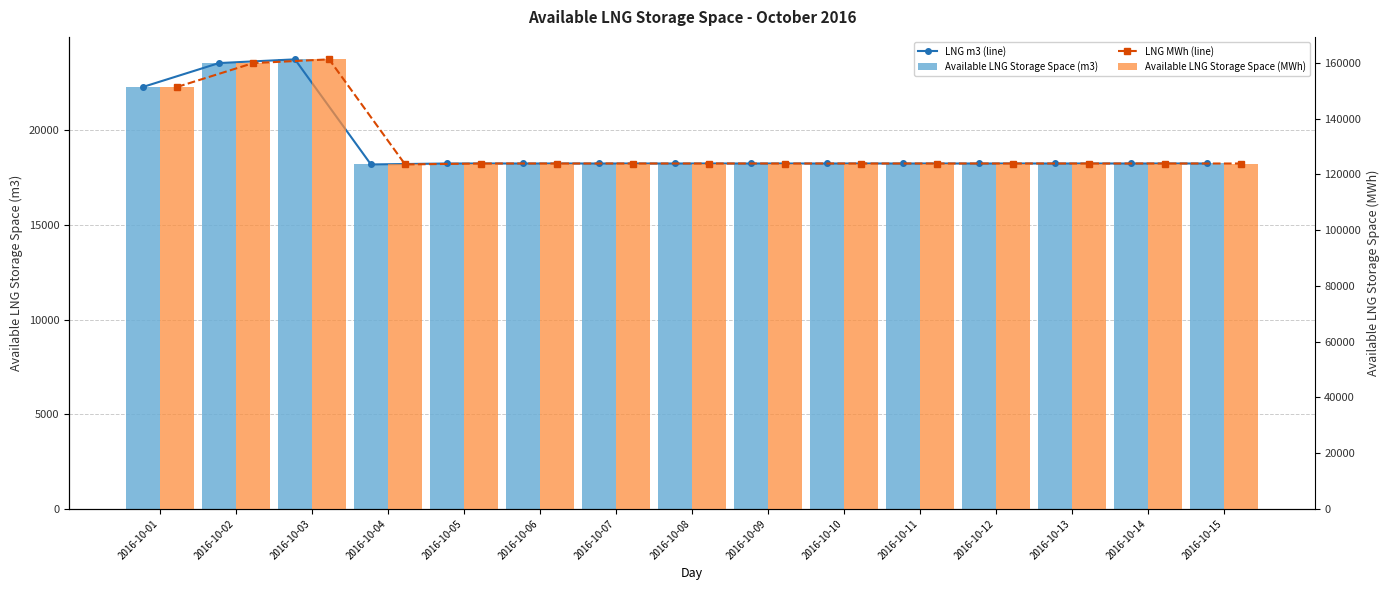

Rank the series by their maximum value, from lowest to highest.

LNG m3 (line), Available LNG Storage Space (m3), LNG MWh (line), Available LNG Storage Space (MWh)